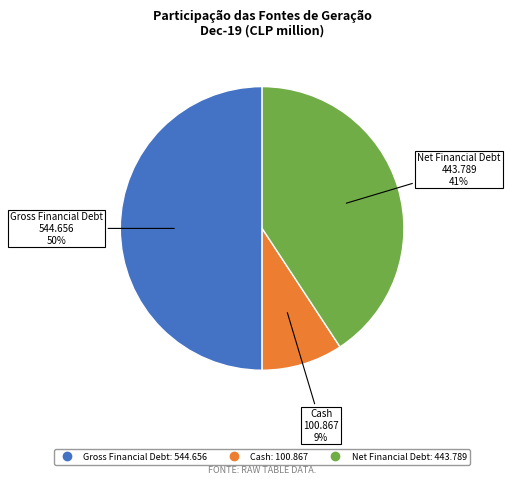

To the nearest percent, what is the difference between the largest and smallest slice percentages?

41%